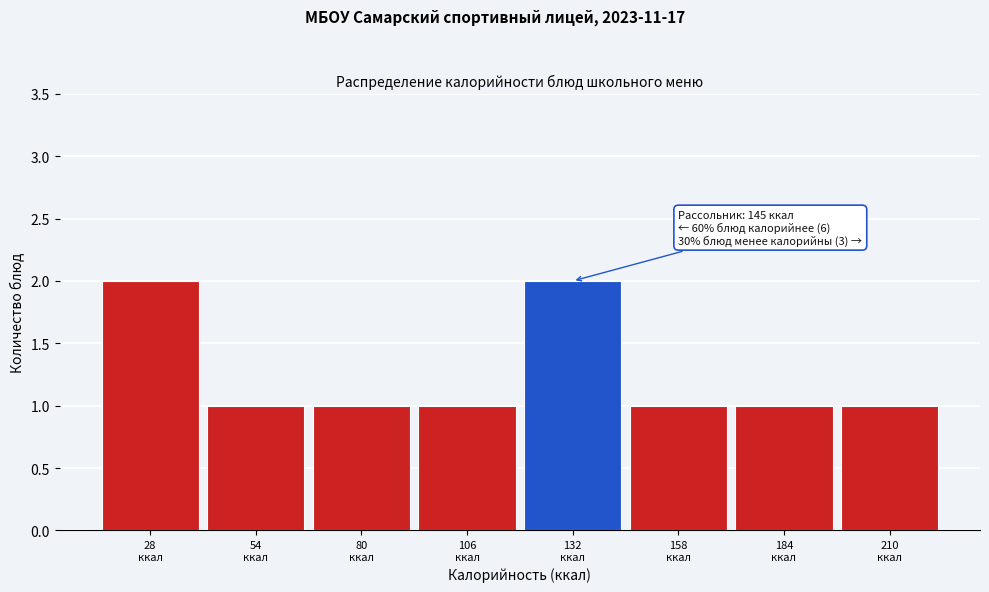

Reading left to right, transcribe all the data shown in this chart.

2	1	1	1	2	1	1	1